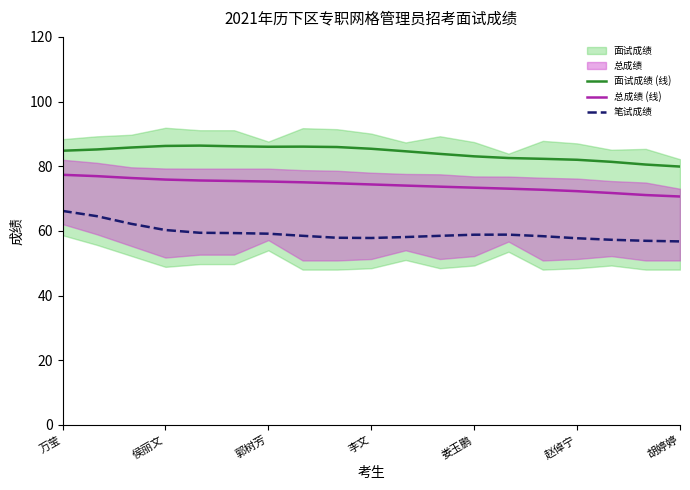

True or false: 笔试成绩 and 总成绩 (线) cross at least once.

False